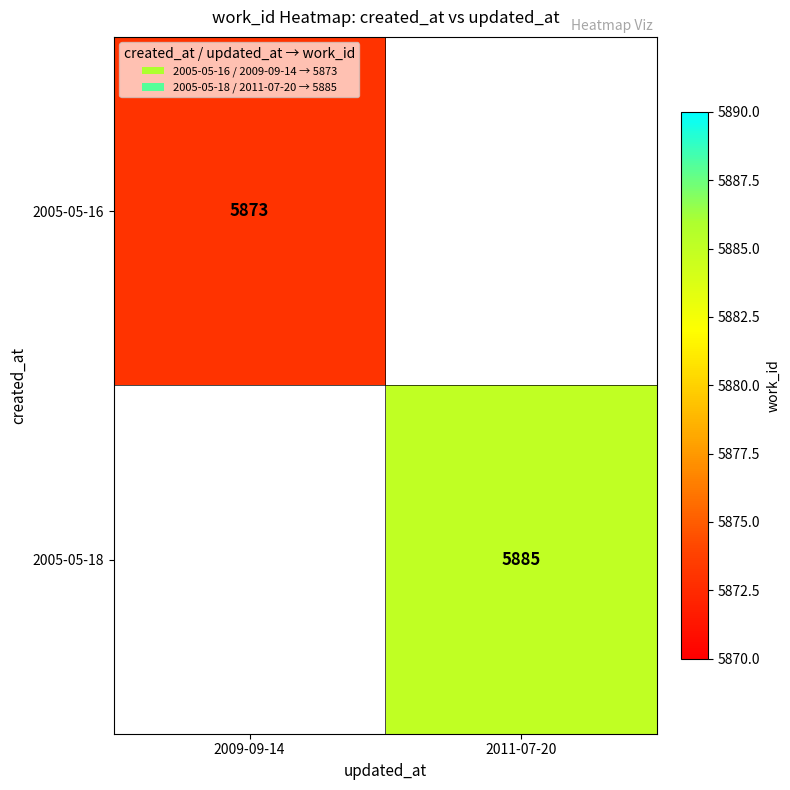

The 2005-05-18 series shows 3852 at 2011-07-20. True or false?

False